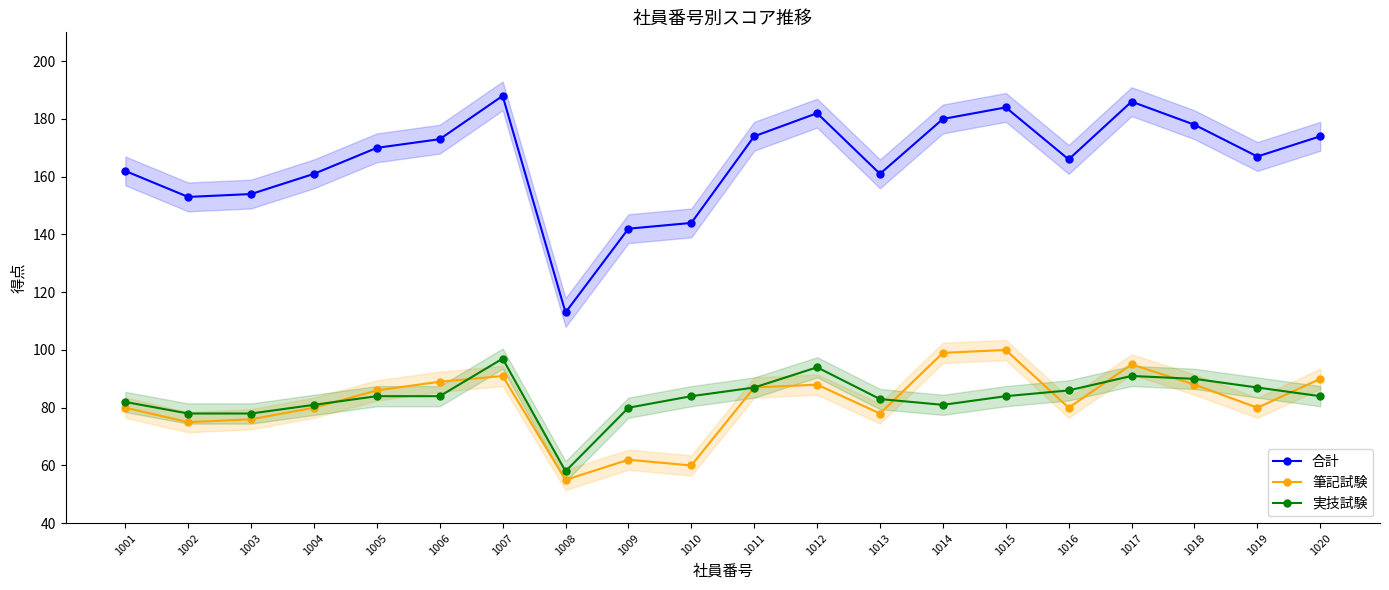

How many interior local peaks does the 合計 series have?

4